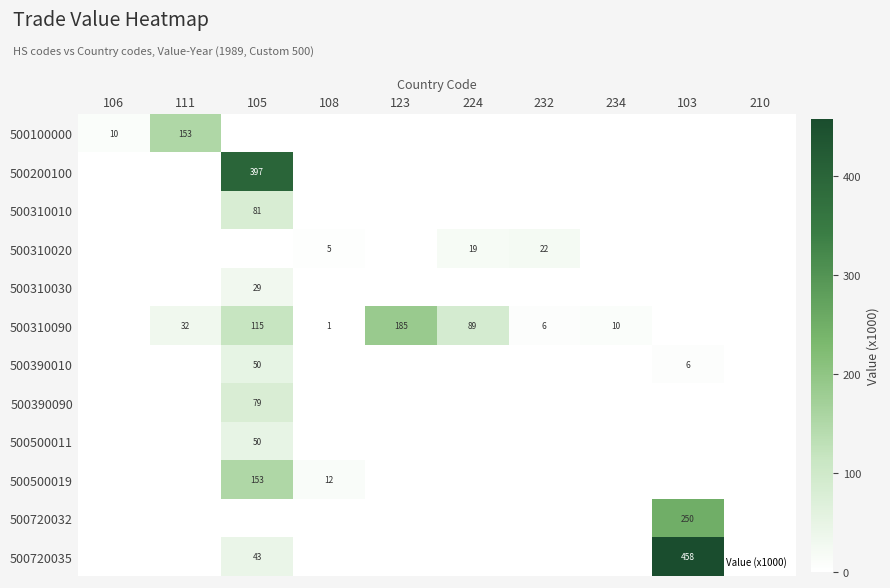

Is it true that 500720035 equals 17 at 105?

False